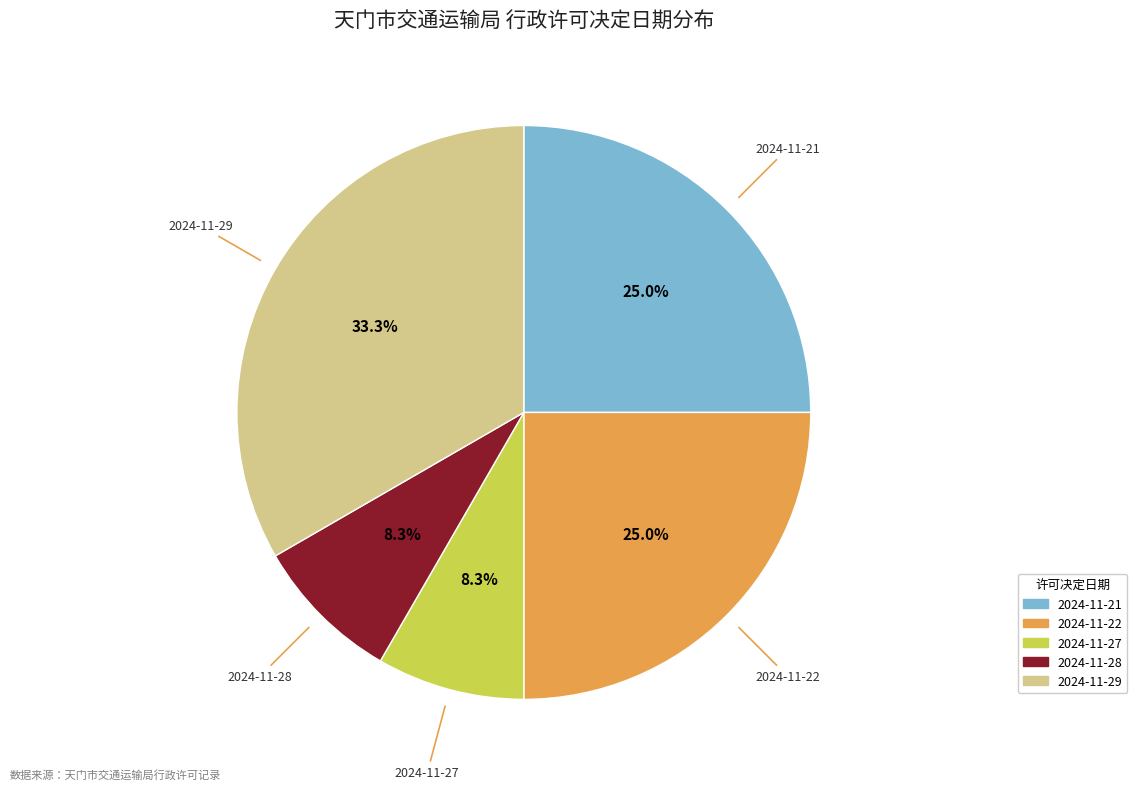

To the nearest percent, what is the difference between the largest and smallest slice percentages?

25%